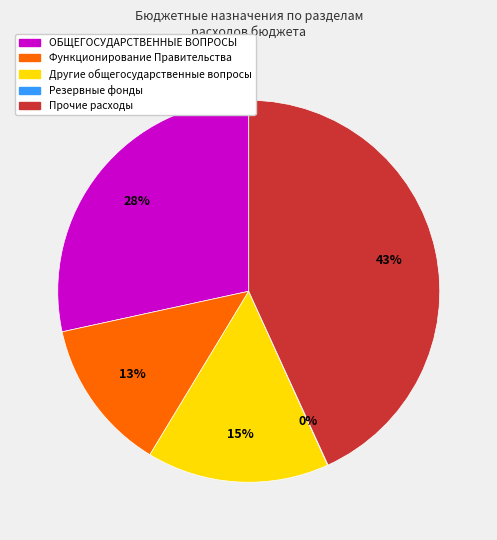

Which category has the biggest portion of the pie?

Прочие расходы